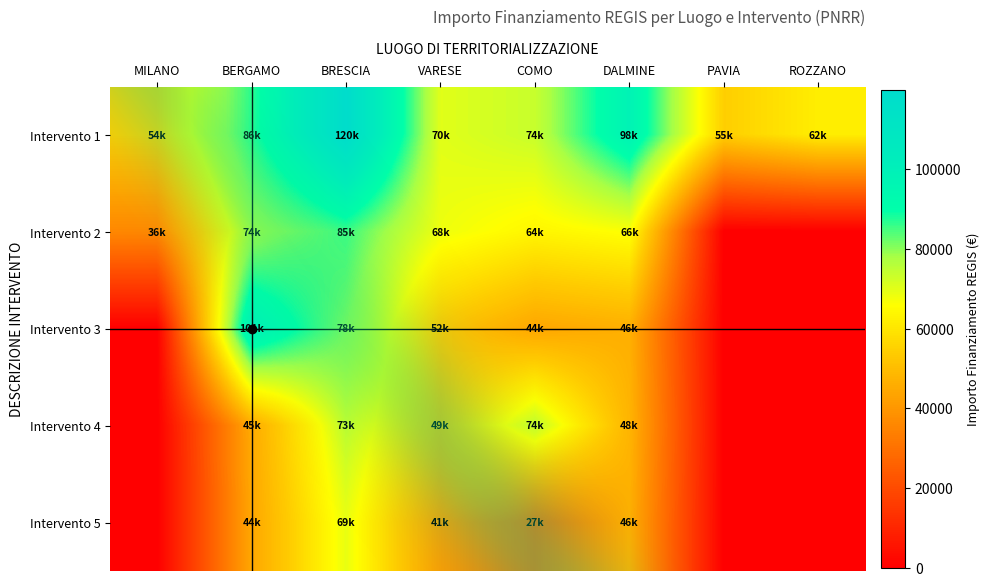

Rank the series by their maximum value, from lowest to highest.

Intervento 5, Intervento 4, Intervento 2, Intervento 3, Intervento 1